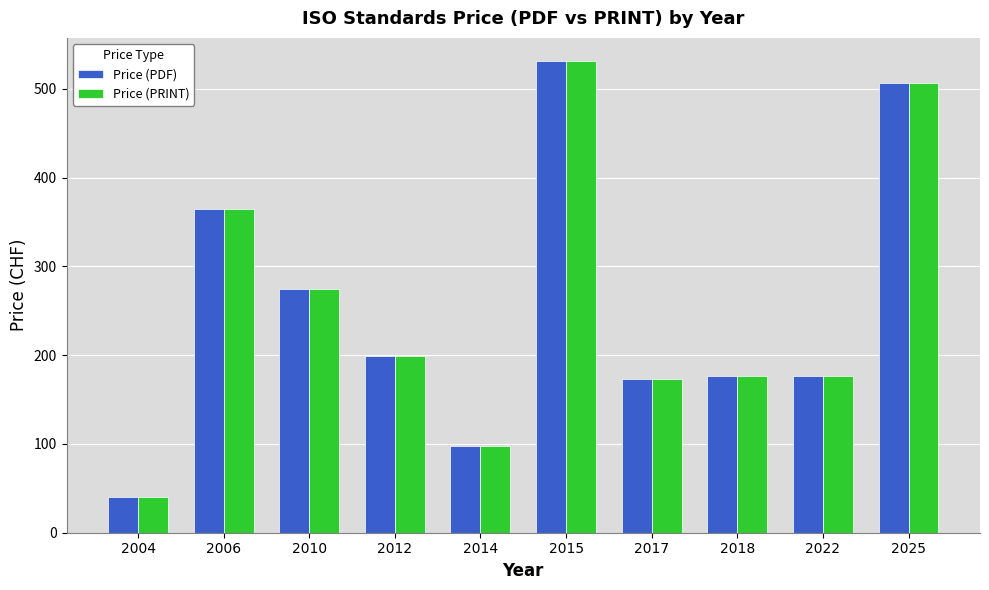

What is the difference between the maximum and second lowest values in the Price (PDF) series?

433